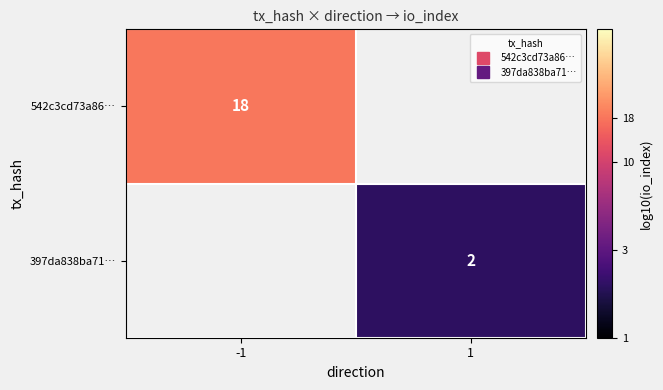

At which label does 397da838ba71… first exceed 0?

1